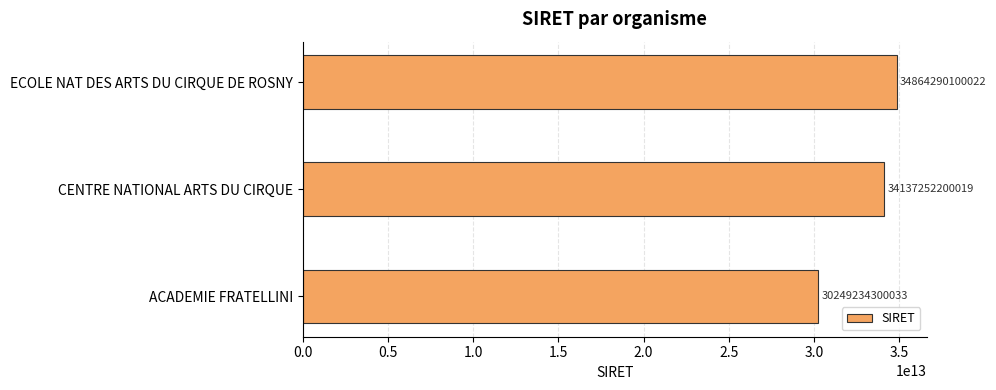

How many distinct data groups are displayed?

1